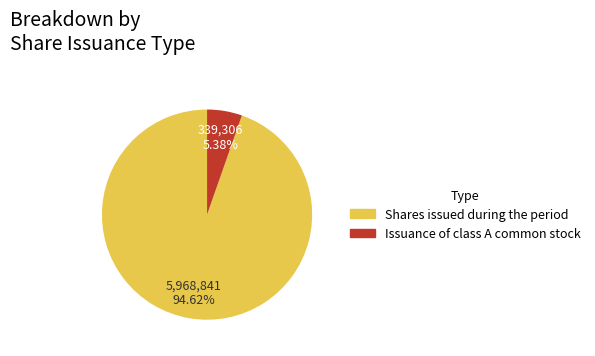

Which category has the biggest portion of the pie?

Shares issued during the period